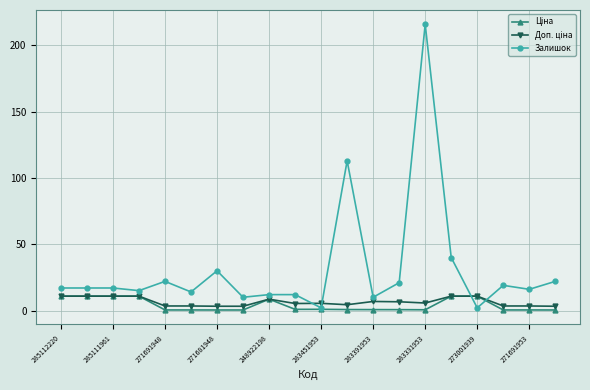

Which series has the largest range (max minus min)?

Залишок